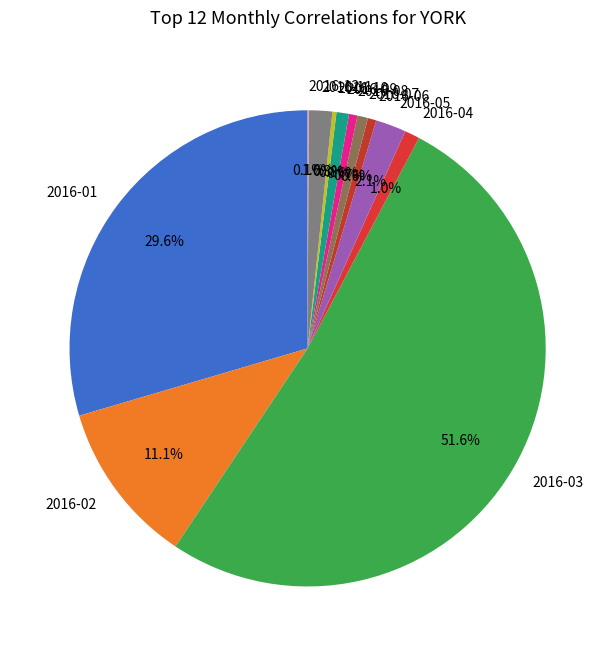

Which category has the biggest portion of the pie?

2016-03